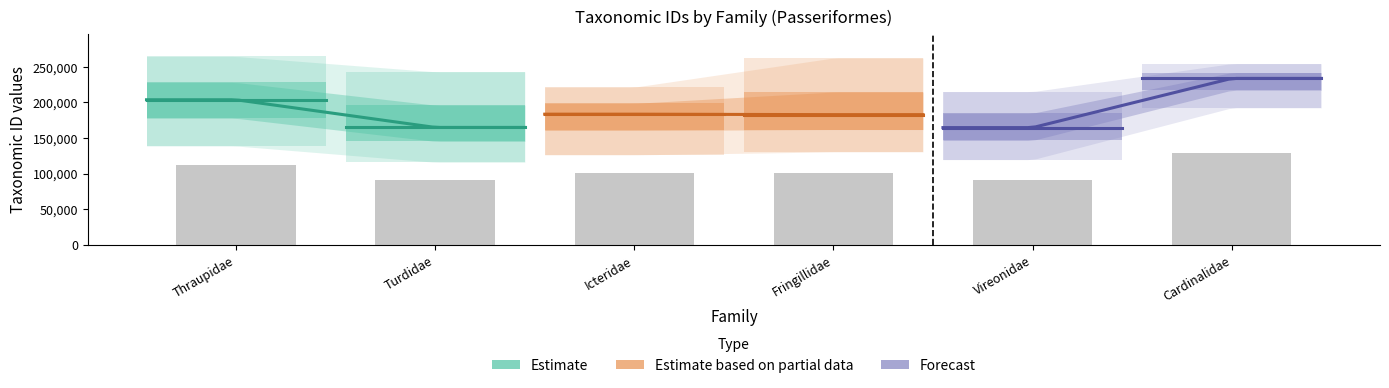

Rank the categories by Fringillidae value from lowest to highest.

Thraupidae, Turdidae